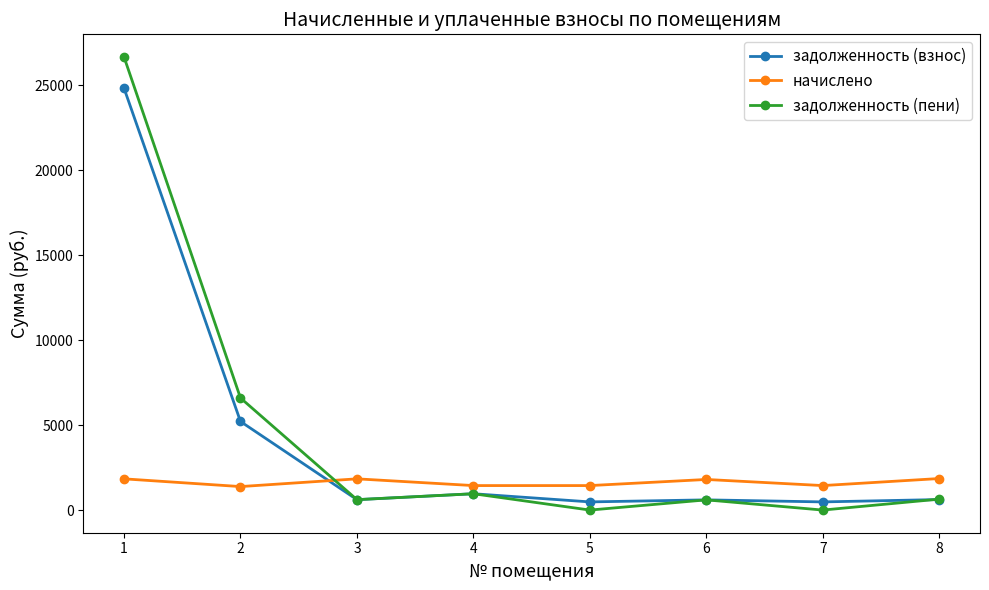

True or false: начислено has more than 1 interior local peaks.

True